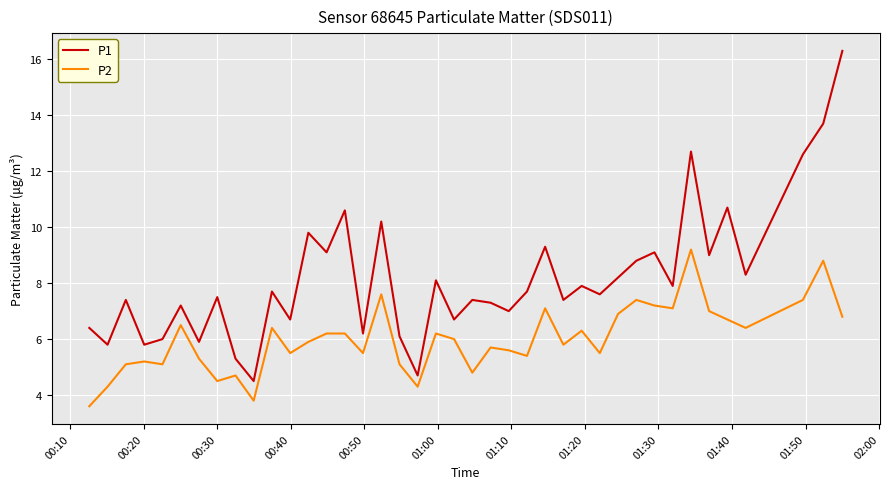

True or false: P1 and P2 cross at least once.

False